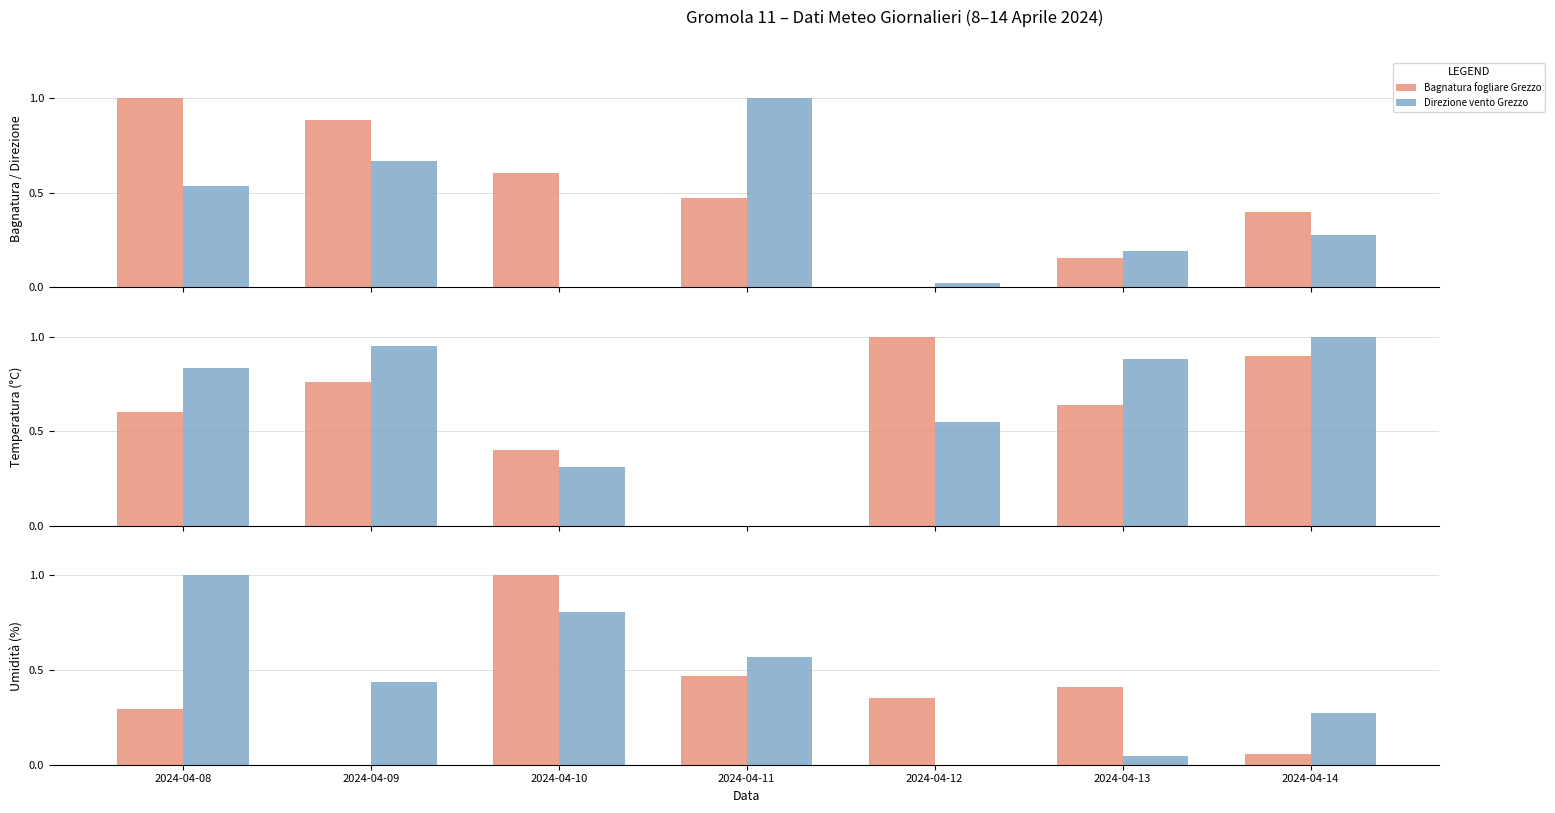

How many groups of bars are there?

7